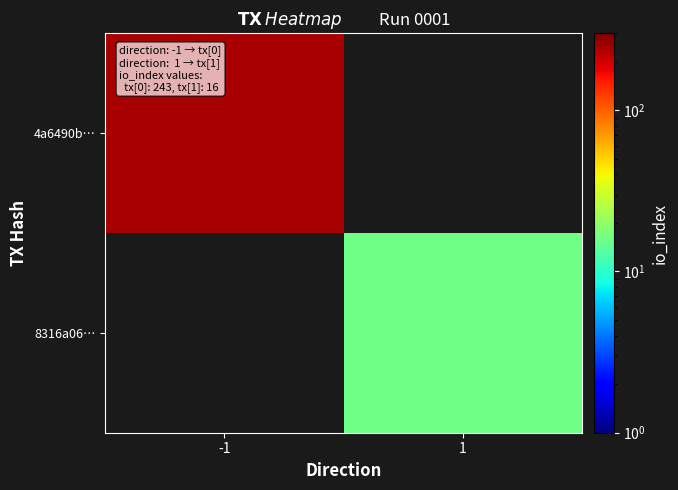

The value of 4a6490b… at -1 is 407.1. True or false?

False